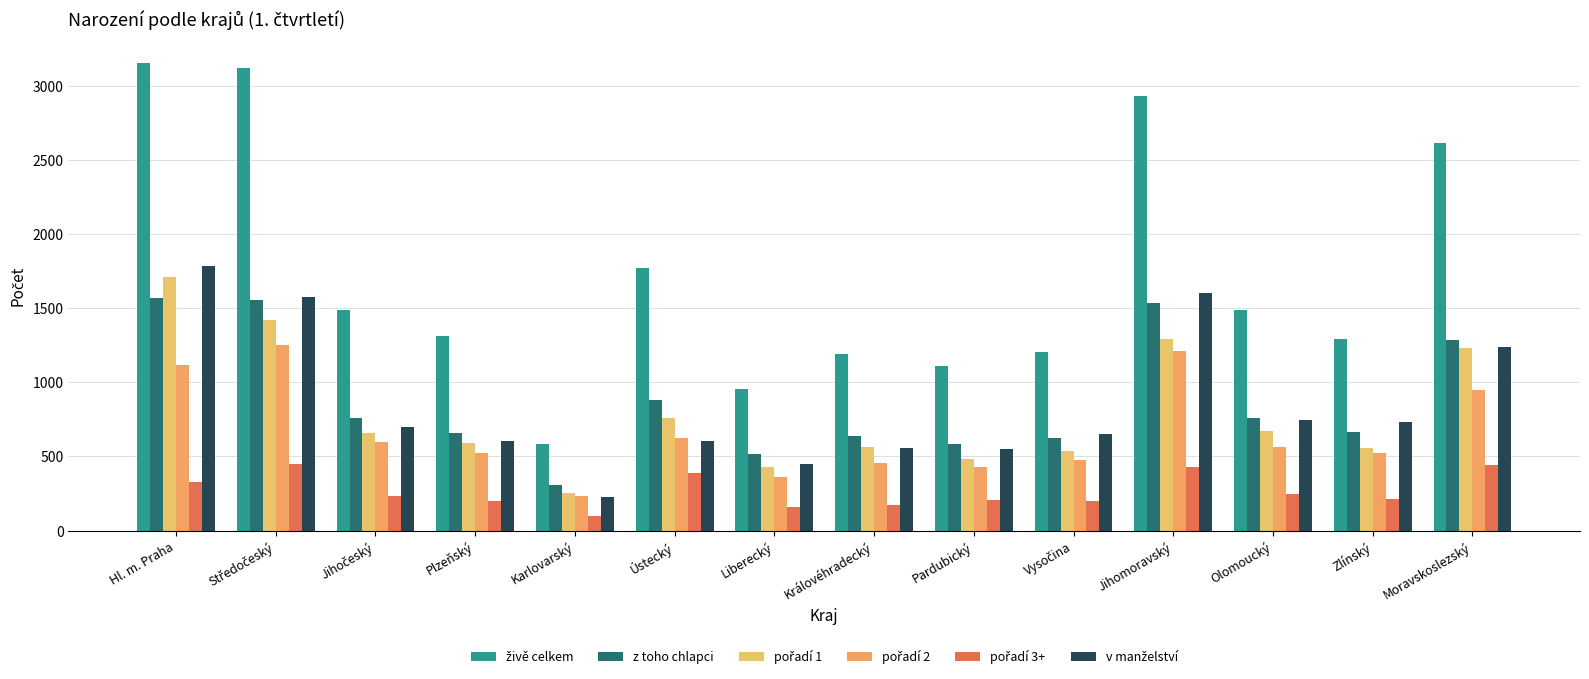

The pořadí 1 series shows 957 at Olomoucký. True or false?

False